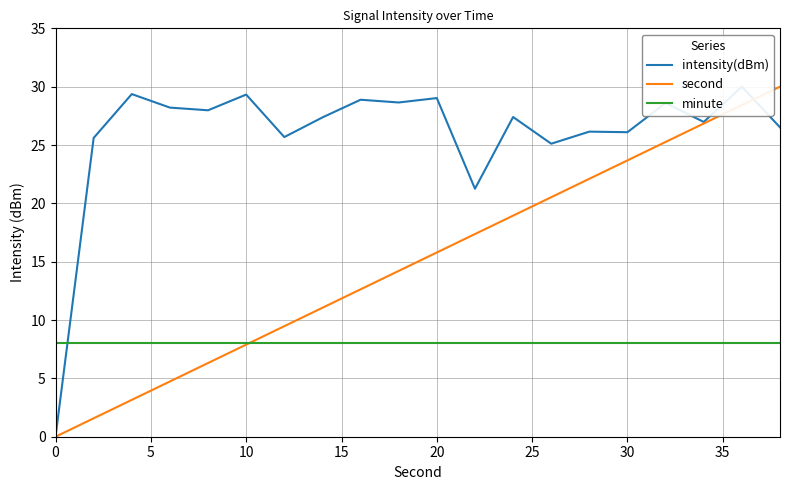

Rank the series by their maximum value, from highest to lowest.

intensity(dBm), second, minute